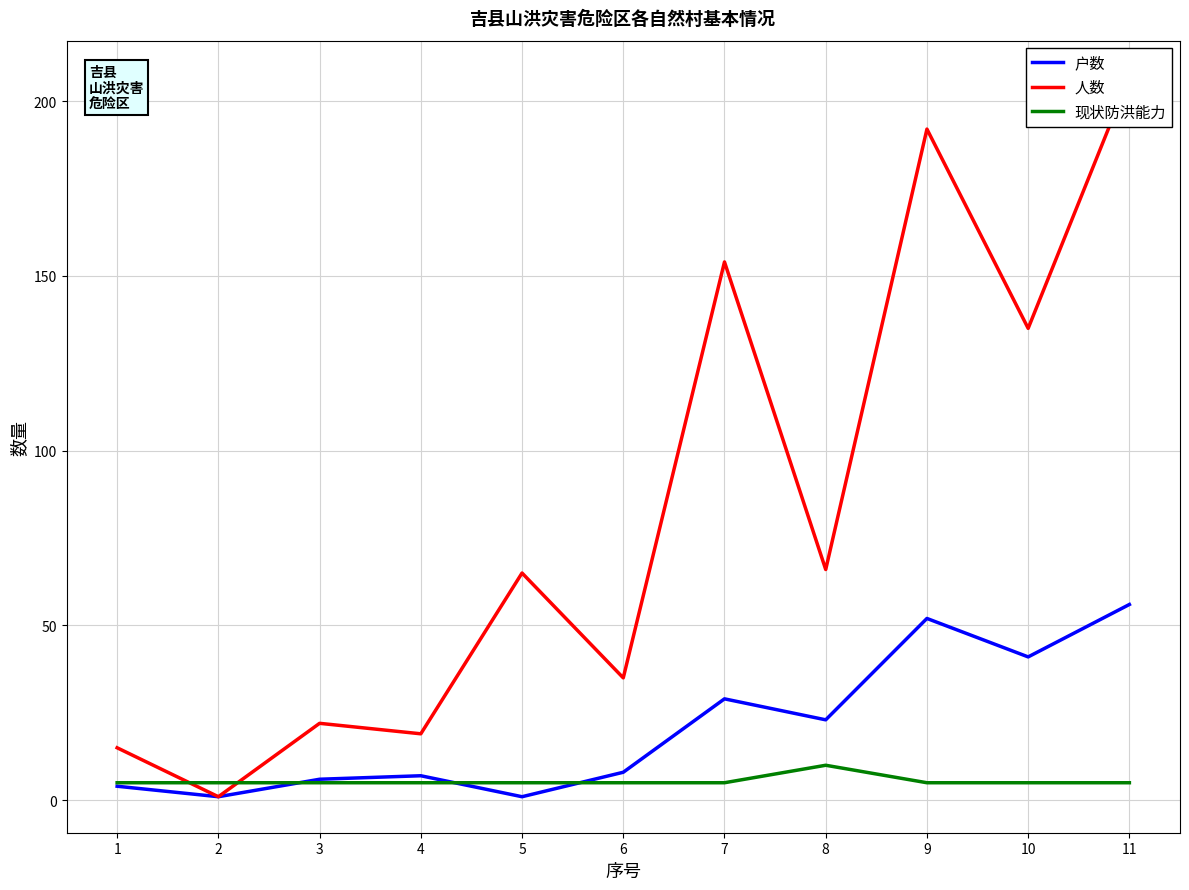

At how many categories does at least one series exceed 96?

4